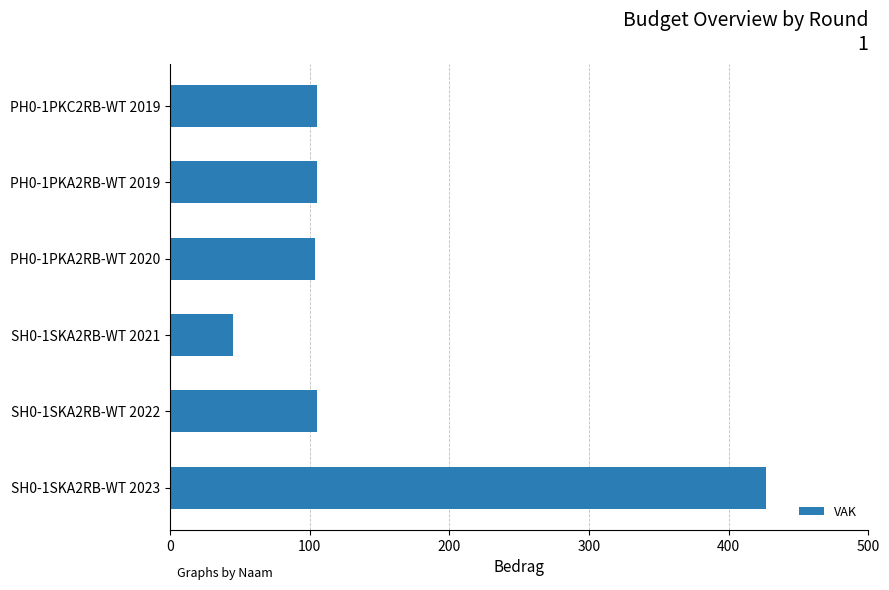

What is the minimum value shown in the chart?

45